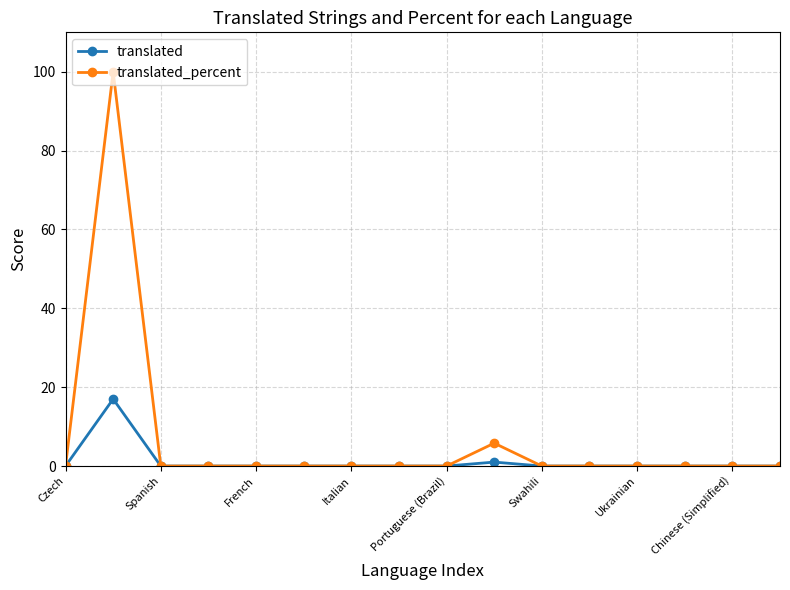

Rank the series by their average value, from lowest to highest.

translated, translated_percent